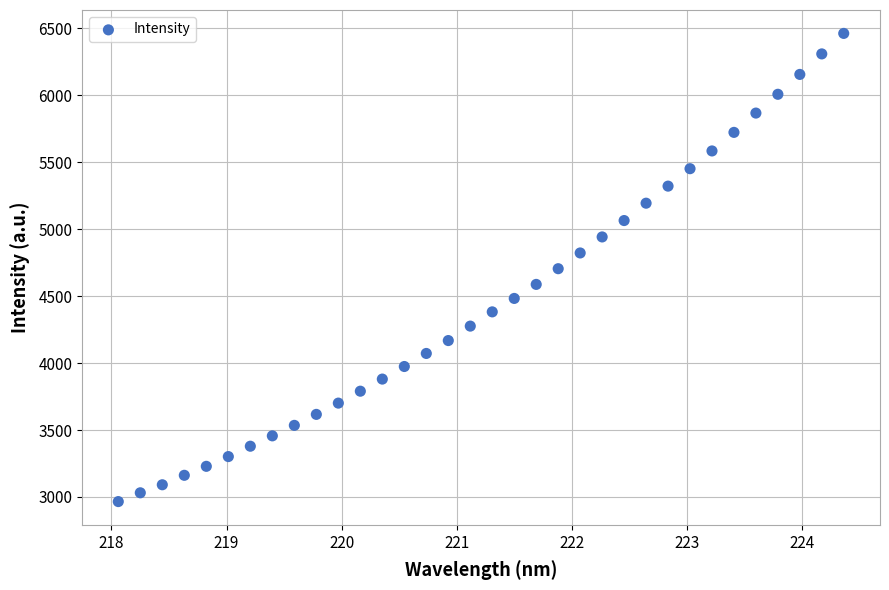

What is the range of X values (max minus min)?

6.3